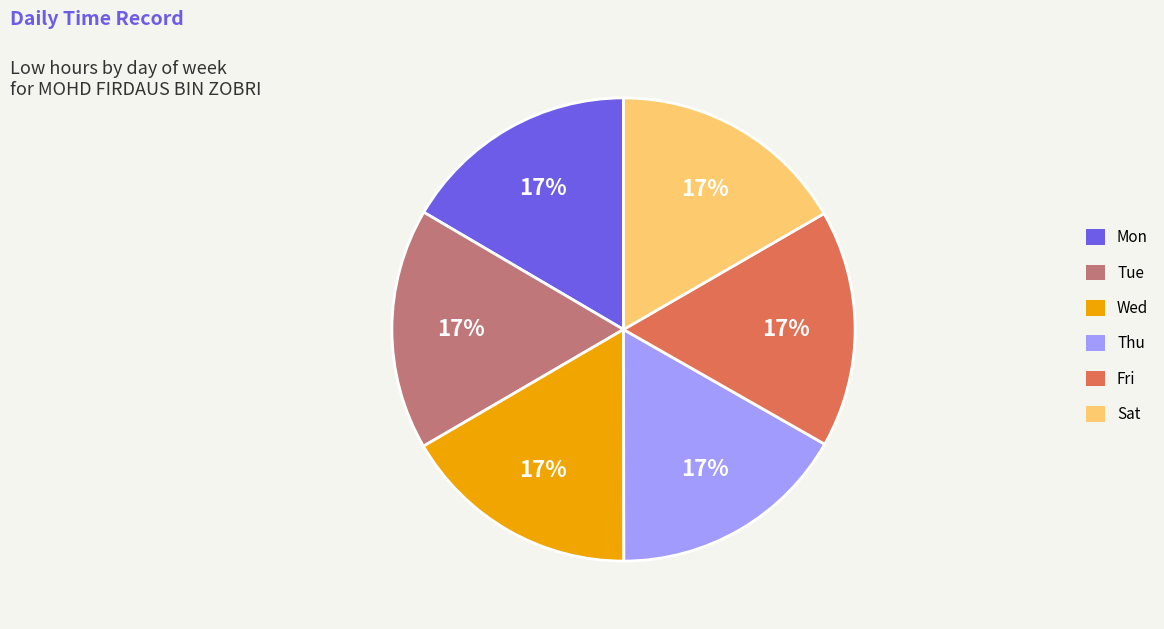

Does Tue account for over 50% of the chart?

No